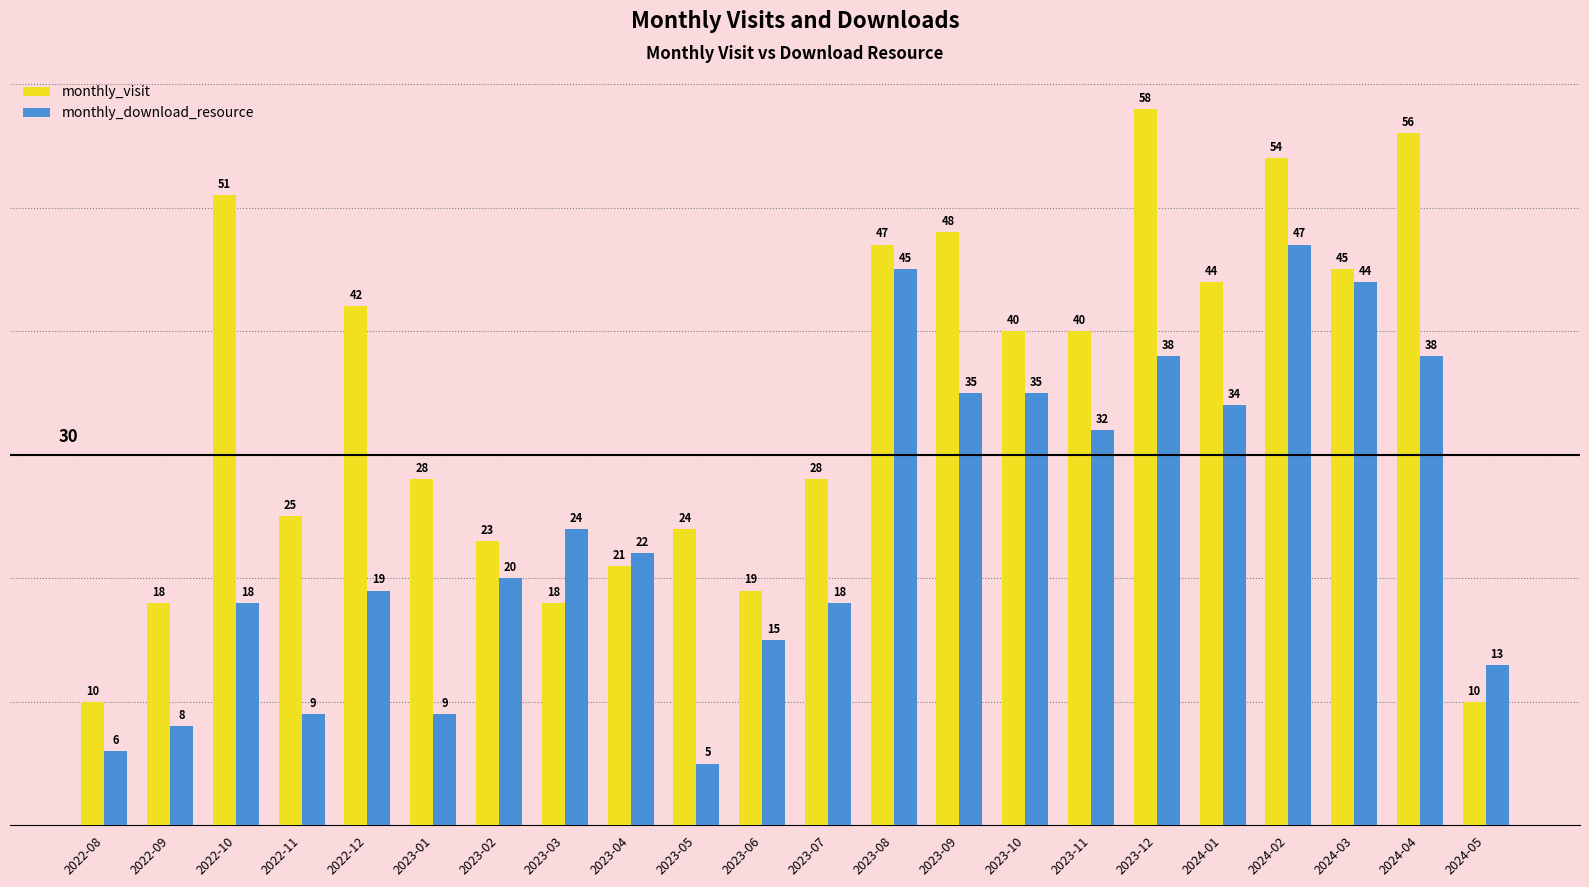

The value of monthly_download_resource at 2023-06 is 15. True or false?

True